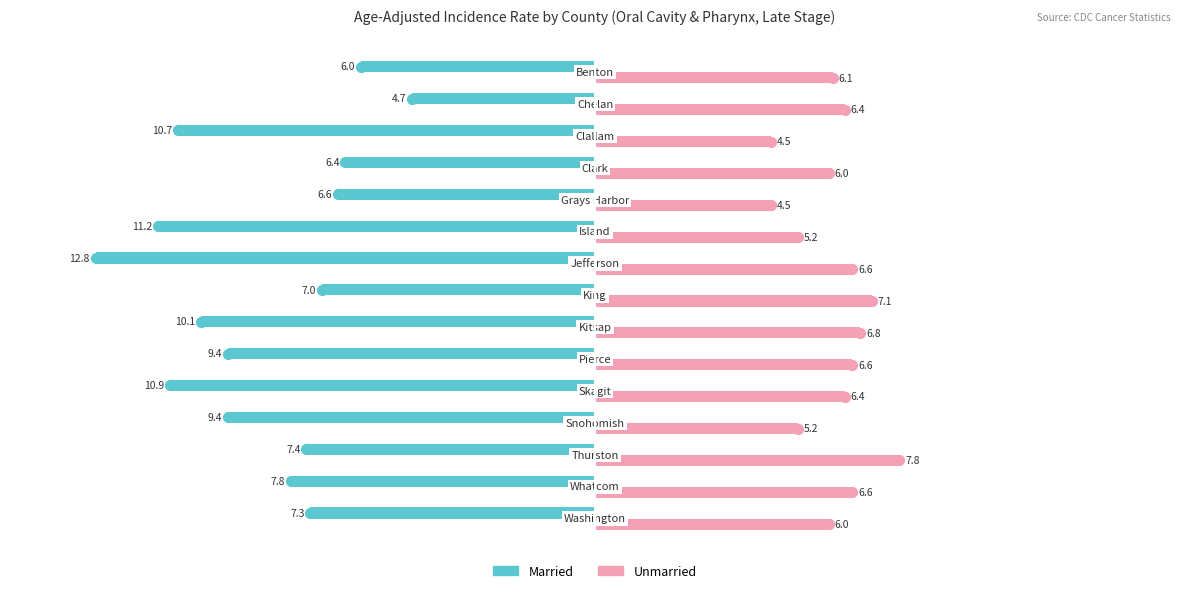

What is the lowest value of the Unmarried series?

4.5